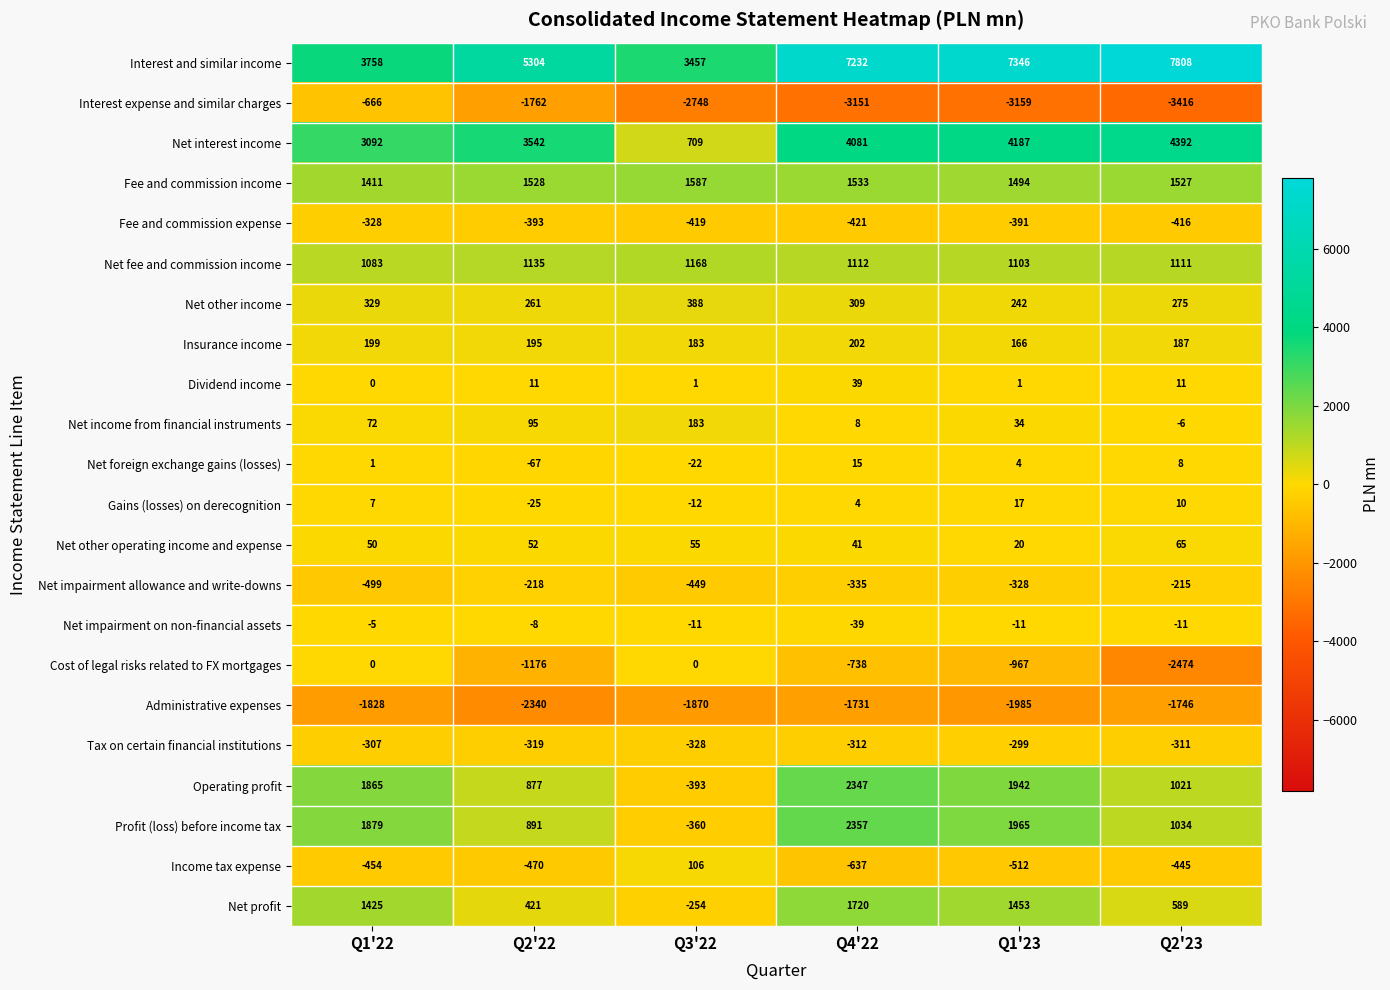

How many data points in Insurance income are less than 195?

3